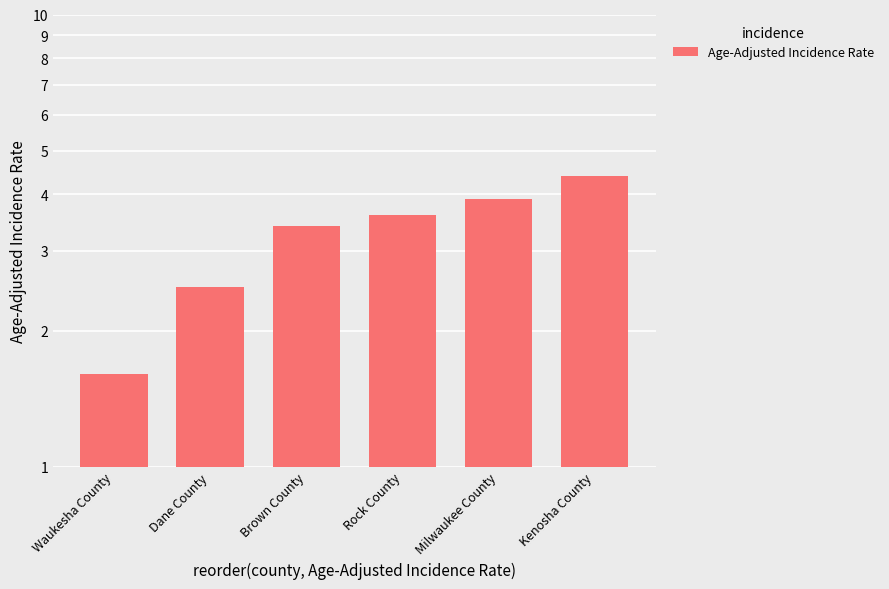

What position from the left is Milwaukee County?

5